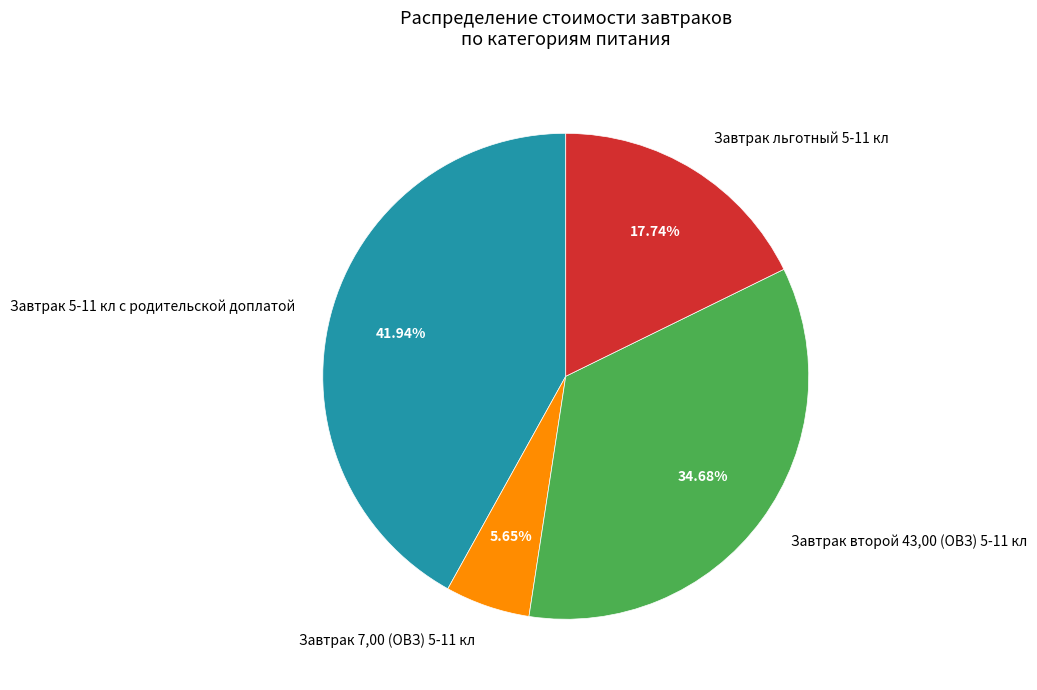

What is the smallest slice in the pie chart?

Завтрак 7,00 (ОВЗ) 5-11 кл